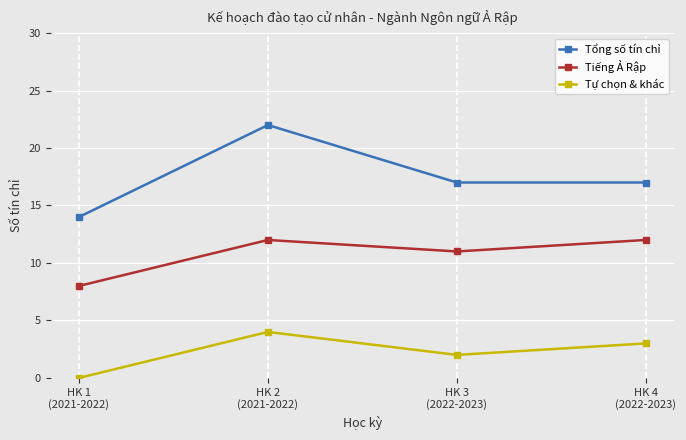

How many interior local peaks does the Tự chọn & khác series have?

1